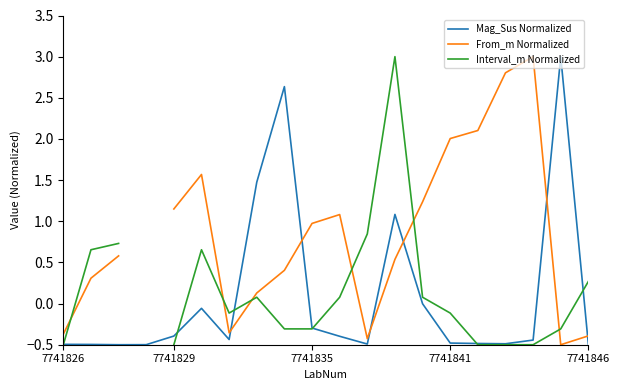

At how many categories does at least one series exceed 2?

7